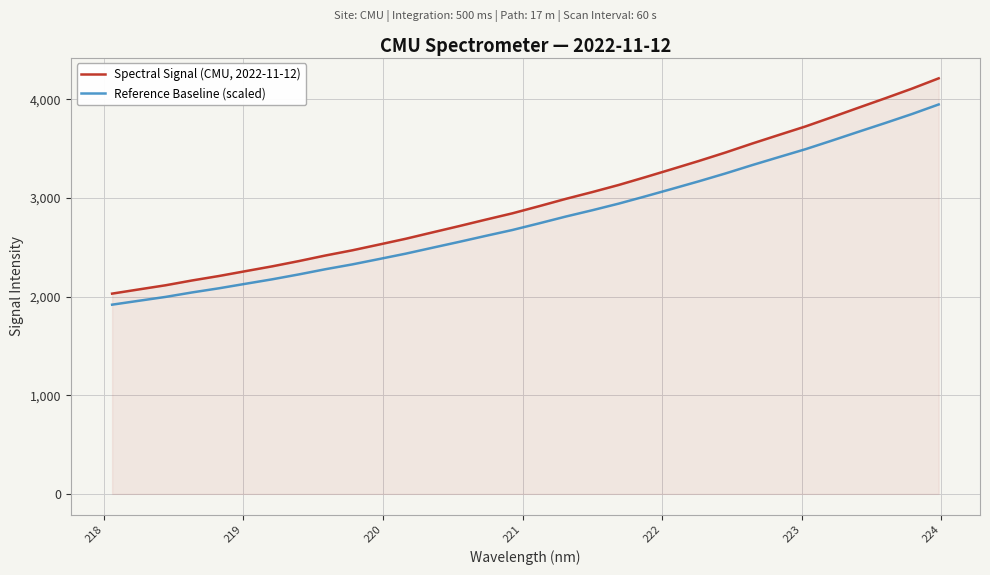

What is the minimum value shown in the chart?

1917.7